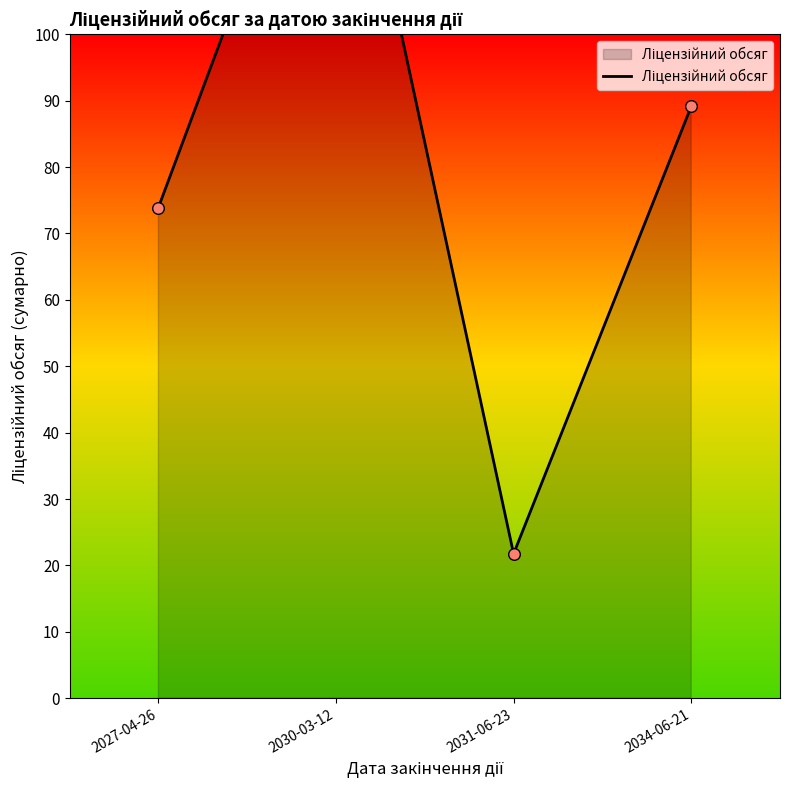

Which has a higher value, 2034-06-21 or 2027-04-26?

2034-06-21